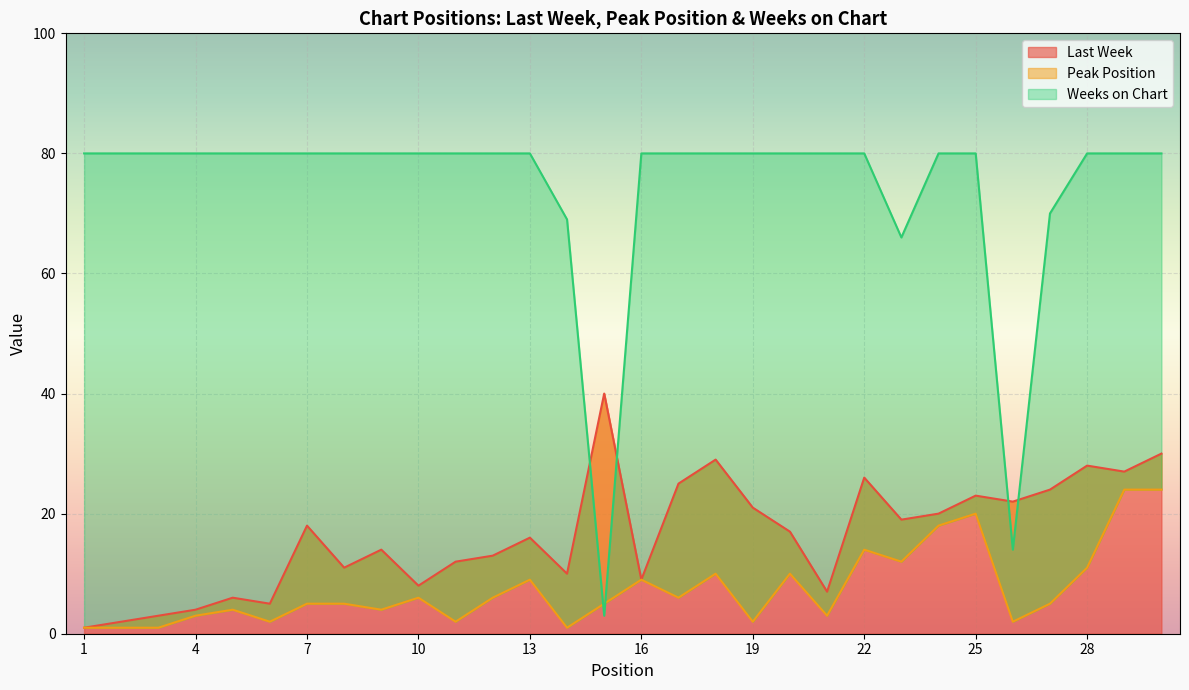

Is it true that Last Week equals 8 at 28?

False